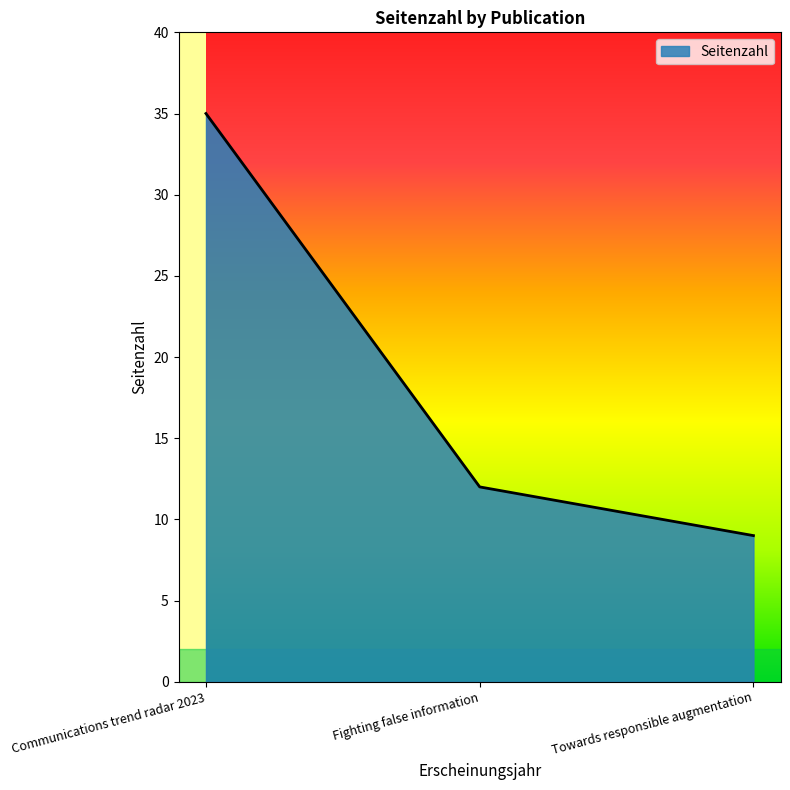

Rank the categories by value from lowest to highest.

Towards responsible augmentation, Fighting false information, Communications trend radar 2023